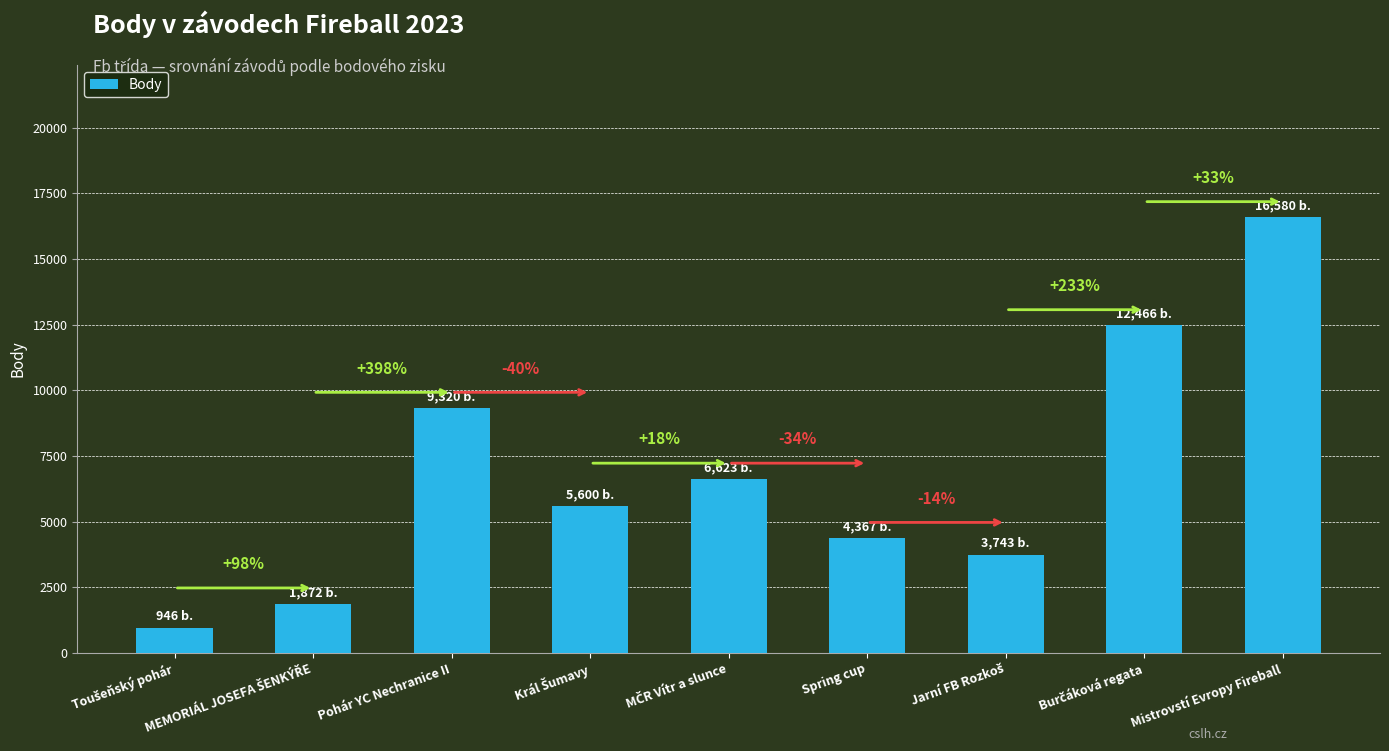

What is the difference between the values at Král Šumavy and Pohár YC Nechranice II?

3720